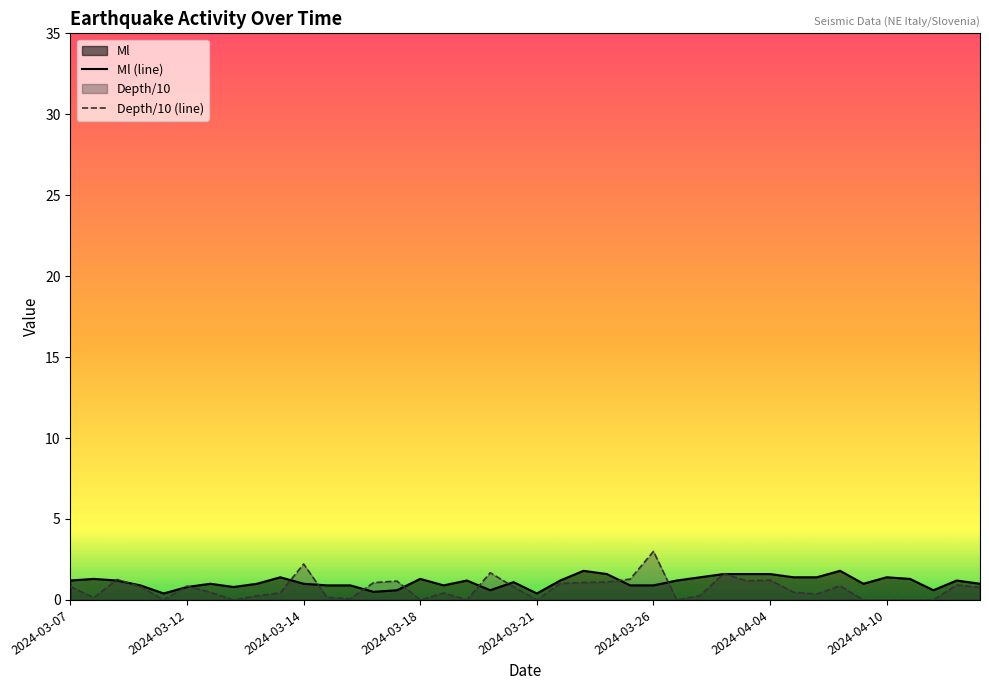

How many lines are shown in the chart?

2